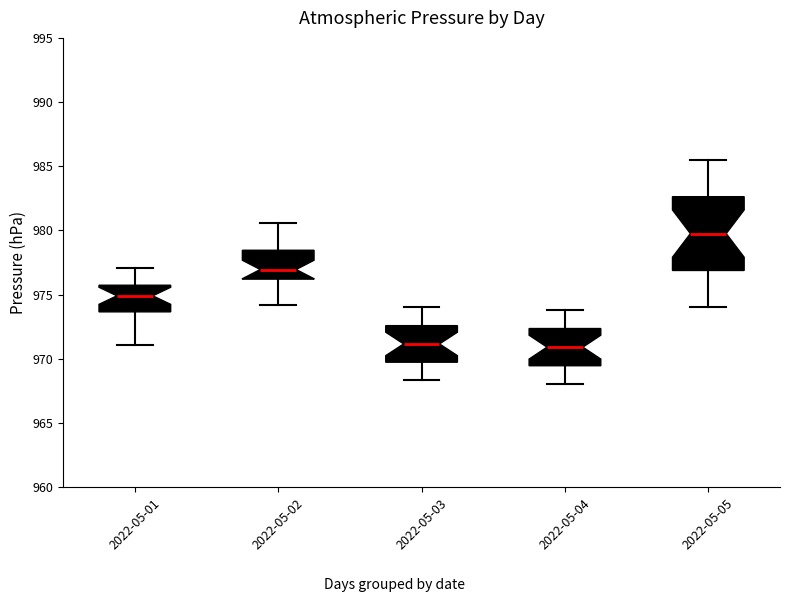

Reading left to right, transcribe this box plot: for each box, give where its median line is, the range the box spans, and where its two whiskers end, as read against the y-axis. The values are not printed on the chart, so give them approximately, as read against the axis.

2022-05-01: median 975.0, box 973.5 to 975.5, whiskers 971.0 to 977.0
2022-05-02: median 977.0, box 976.0 to 978.5, whiskers 974.0 to 980.5
2022-05-03: median 971.0, box 969.5 to 972.5, whiskers 968.5 to 974.0
2022-05-04: median 971.0, box 969.5 to 972.5, whiskers 968.0 to 974.0
2022-05-05: median 980.0, box 977.0 to 982.5, whiskers 974.0 to 985.5